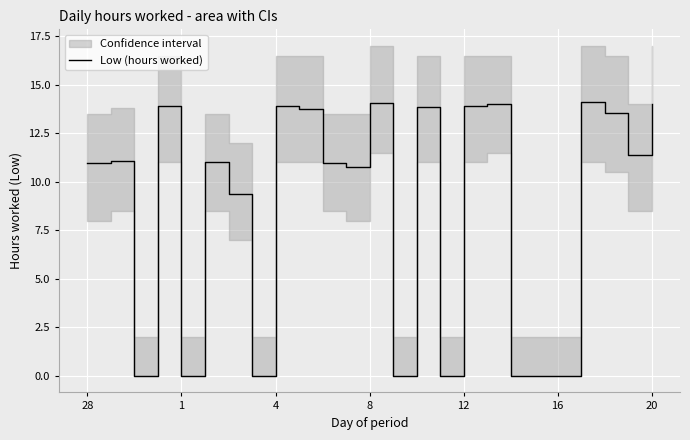

The Low (hours worked) series shows 13.9 at 4. True or false?

True